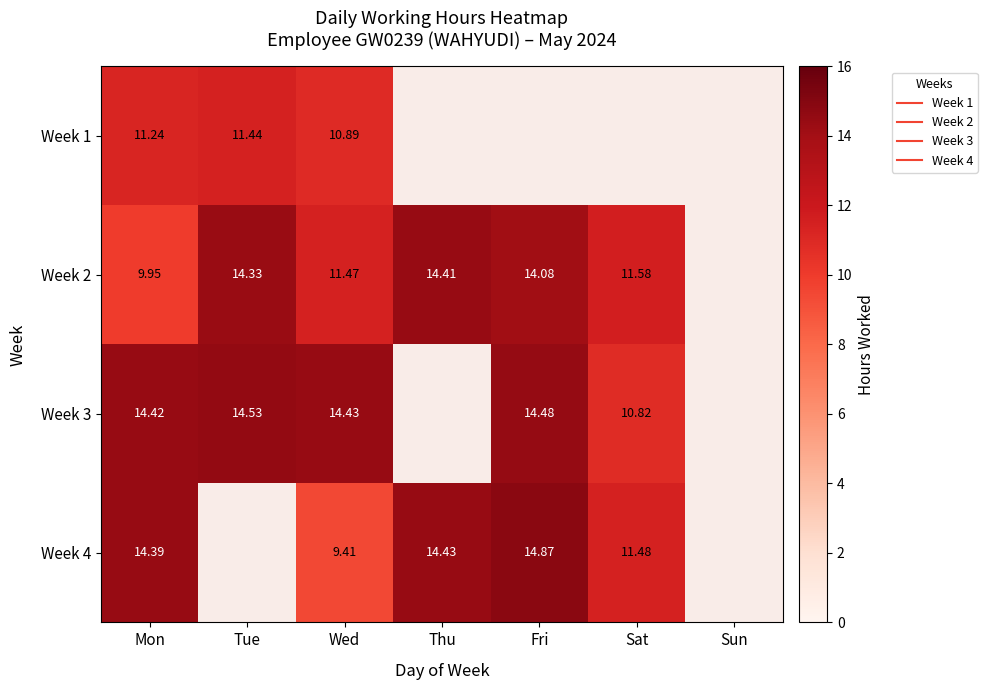

What is the difference between the maximum and minimum values in the Week 2 series?

4.5